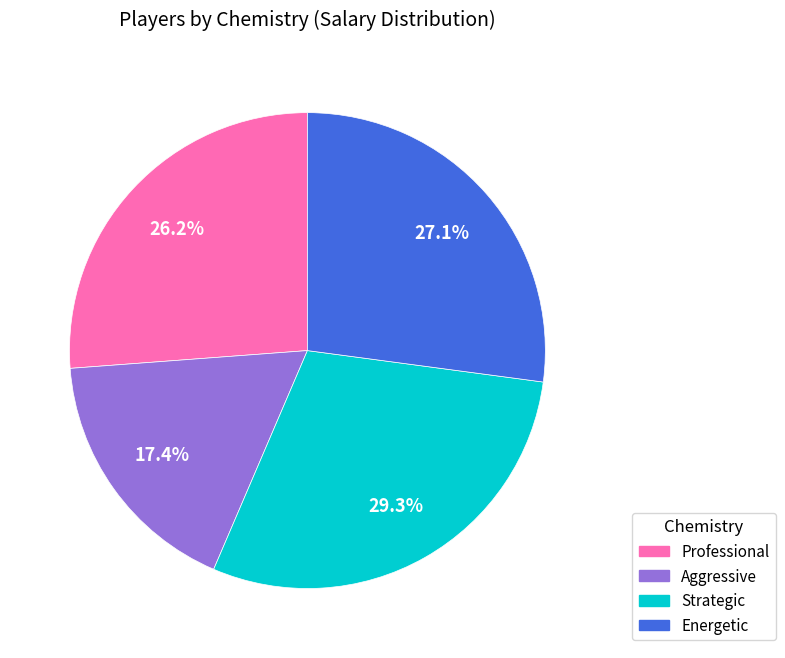

Does Professional account for over 50% of the chart?

No